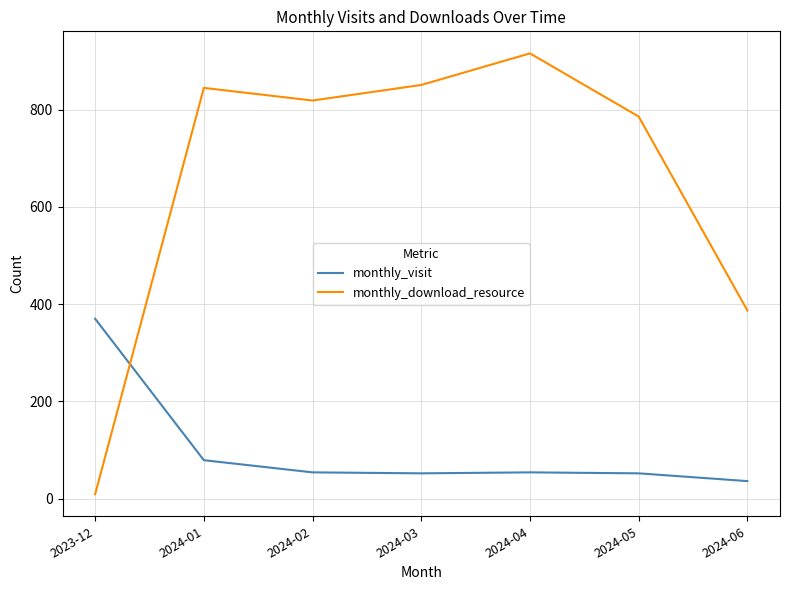

At which category is the sum across all series the highest?

2024-04